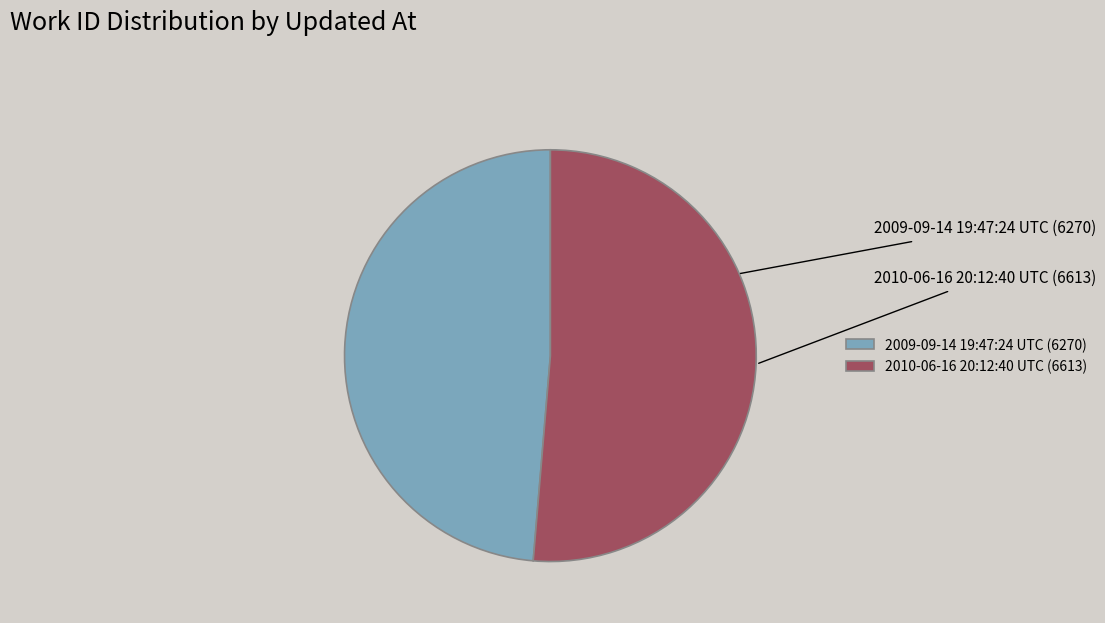

What percentage is the 2010-06-16 20:12:40 UTC slice, to the nearest percent?

51%